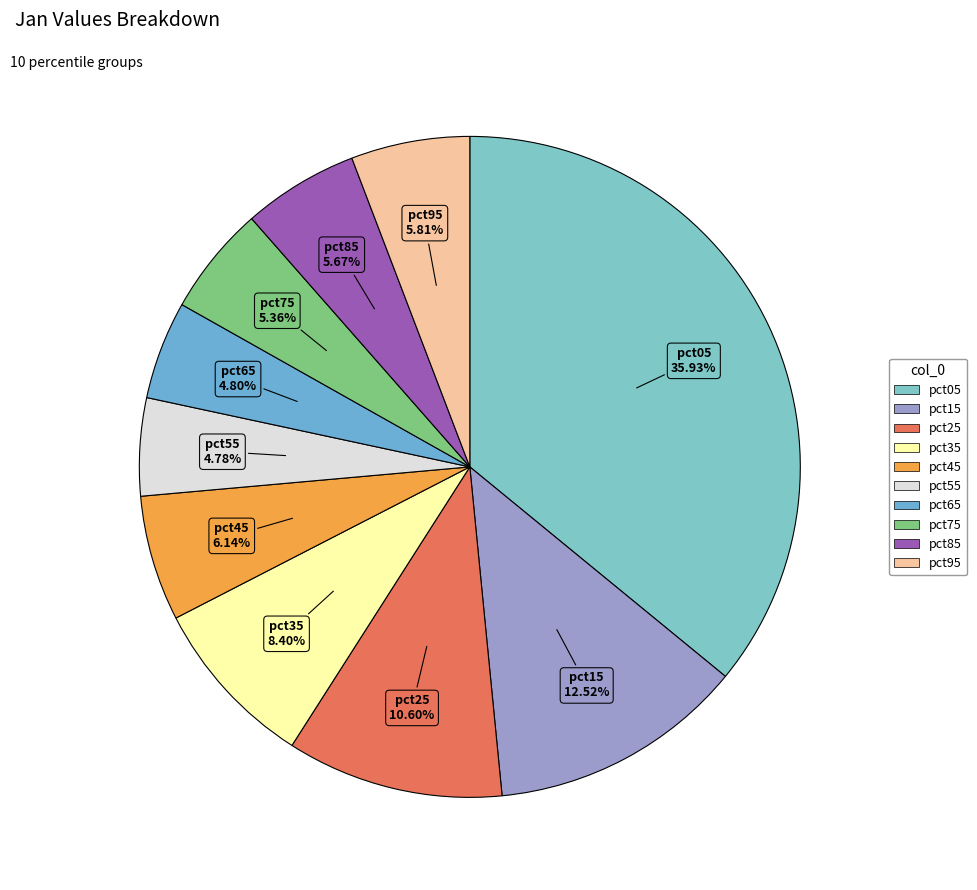

What percentage is NOT represented by pct25?

89.4%